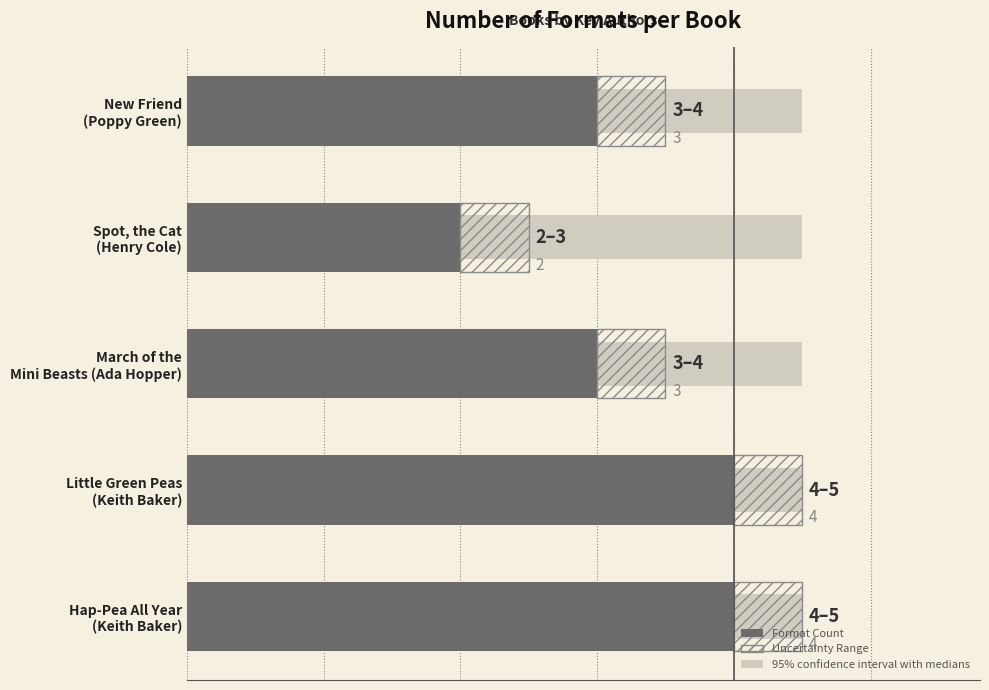

What is the spread (max minus min) of values at 4?

2.5